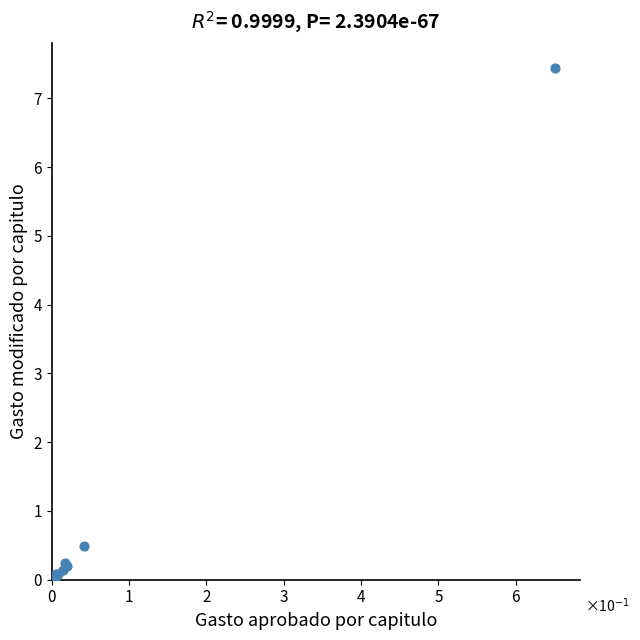

What Y value in the scatter plot is closest to 3?

0.5